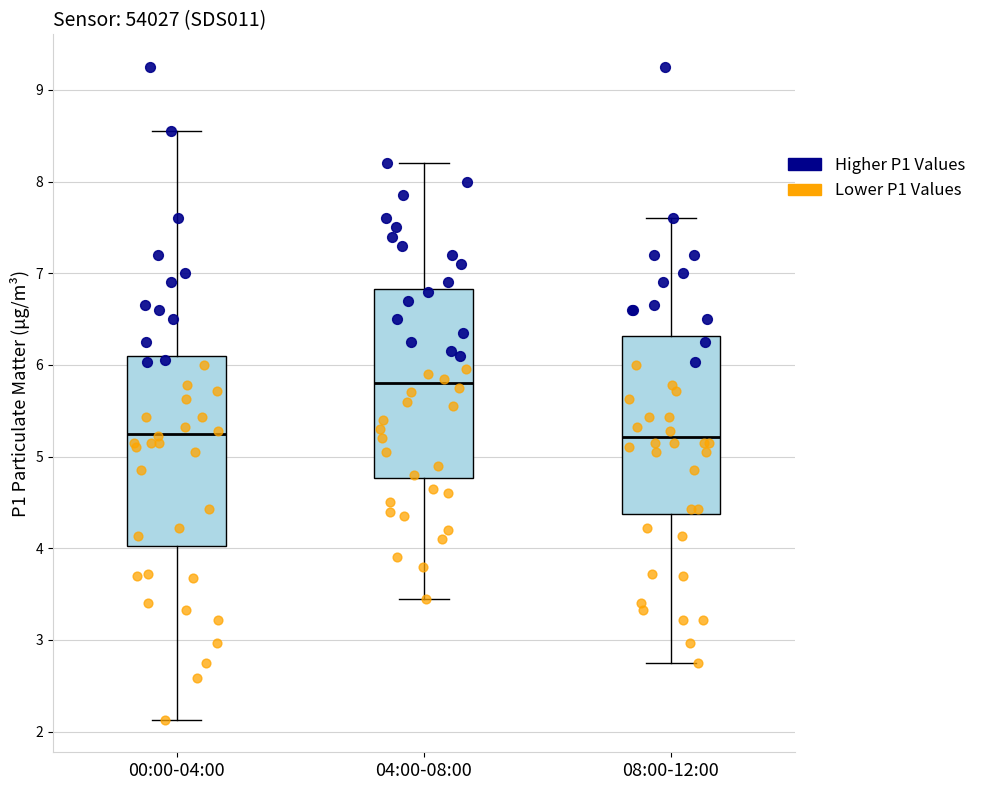

Reading left to right, transcribe this box plot: for each box, give where its median line is, the range the box spans, and where its two whiskers end, as read against the y-axis. The values are not printed on the chart, so give them approximately, as read against the axis.

00:00-04:00: median 5.3, box 4.0 to 6.1, whiskers 2.1 to 8.6
04:00-08:00: median 5.8, box 4.8 to 6.8, whiskers 3.5 to 8.2
08:00-12:00: median 5.2, box 4.4 to 6.3, whiskers 2.8 to 7.6